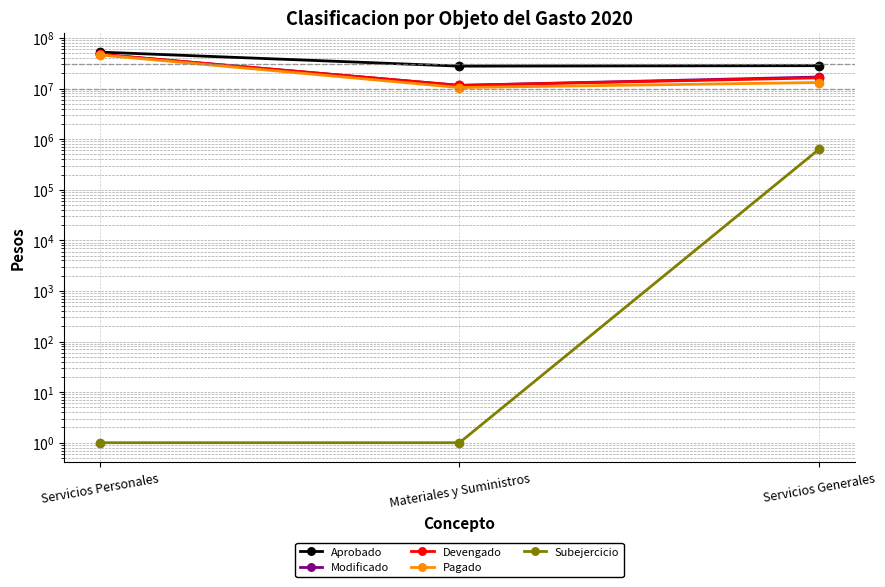

Where is Devengado nearest to the value 29511398?

Servicios Generales